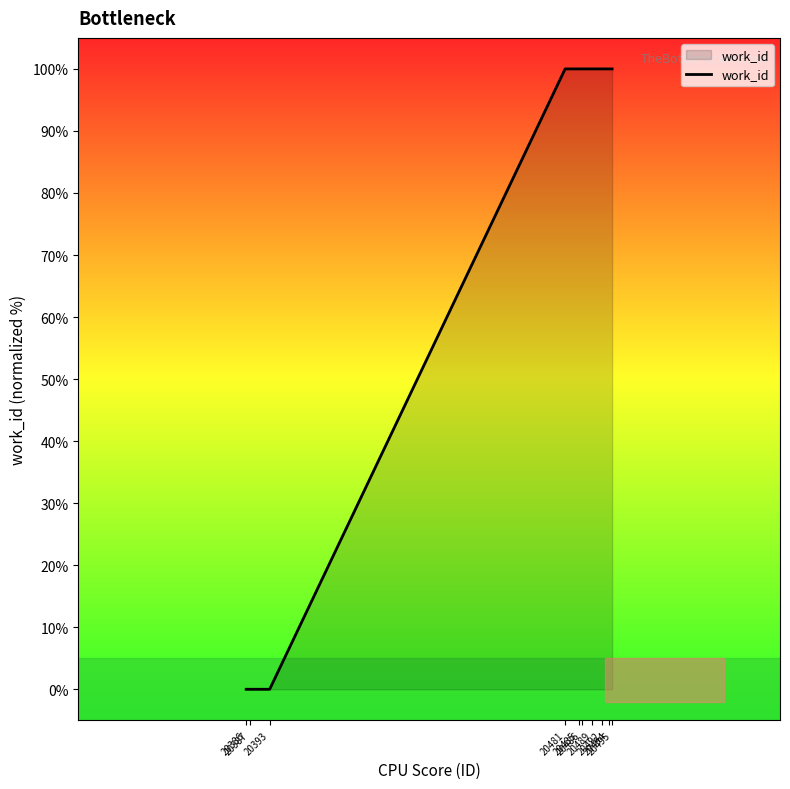

What is the maximum value shown in the chart?

100